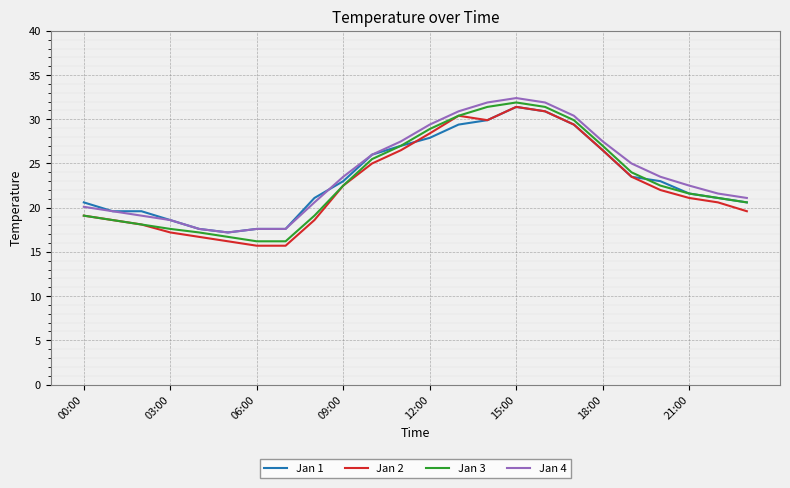

How many values in the Jan 2 series are below 22?

12